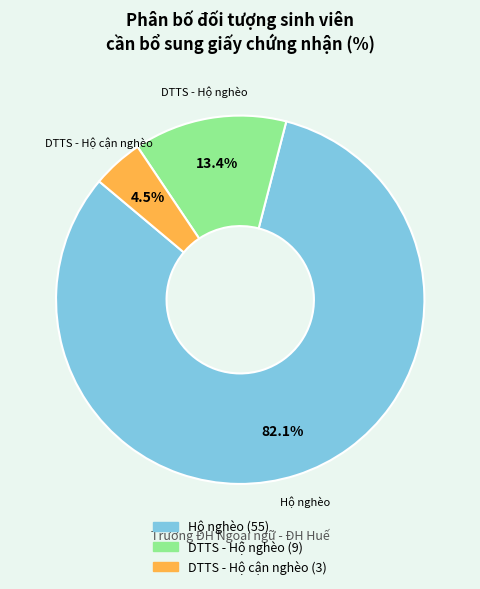

Does any single category account for the majority?

Yes